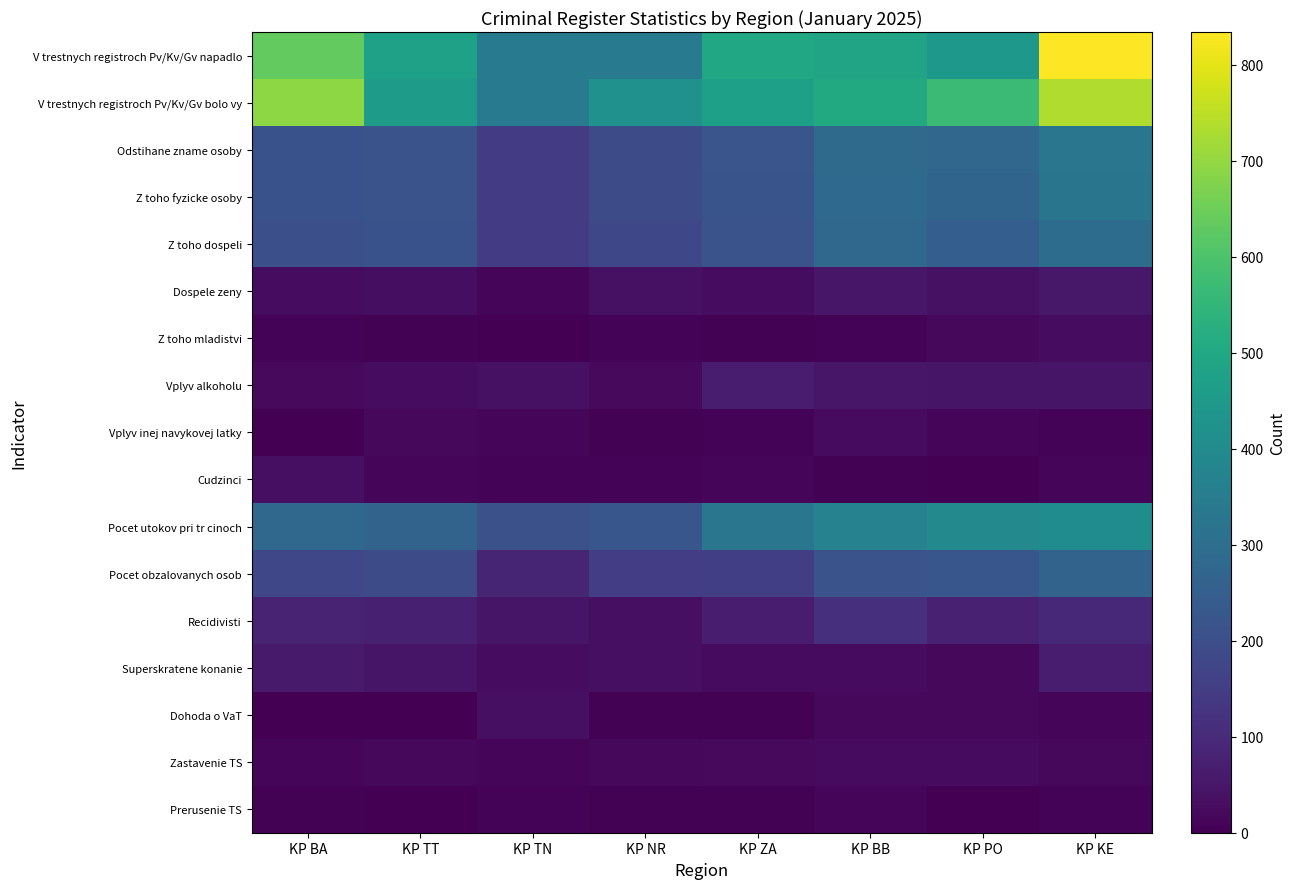

Which series changed the most between KP PO and KP KE?

V trestnych registroch Pv/Kv/Gv napadlo